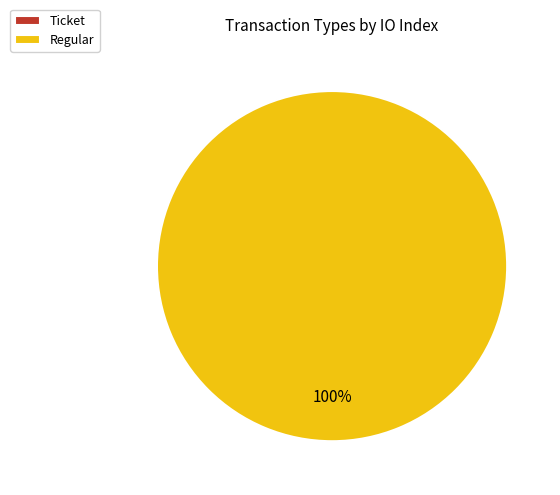

Count the number of slices in the pie.

2